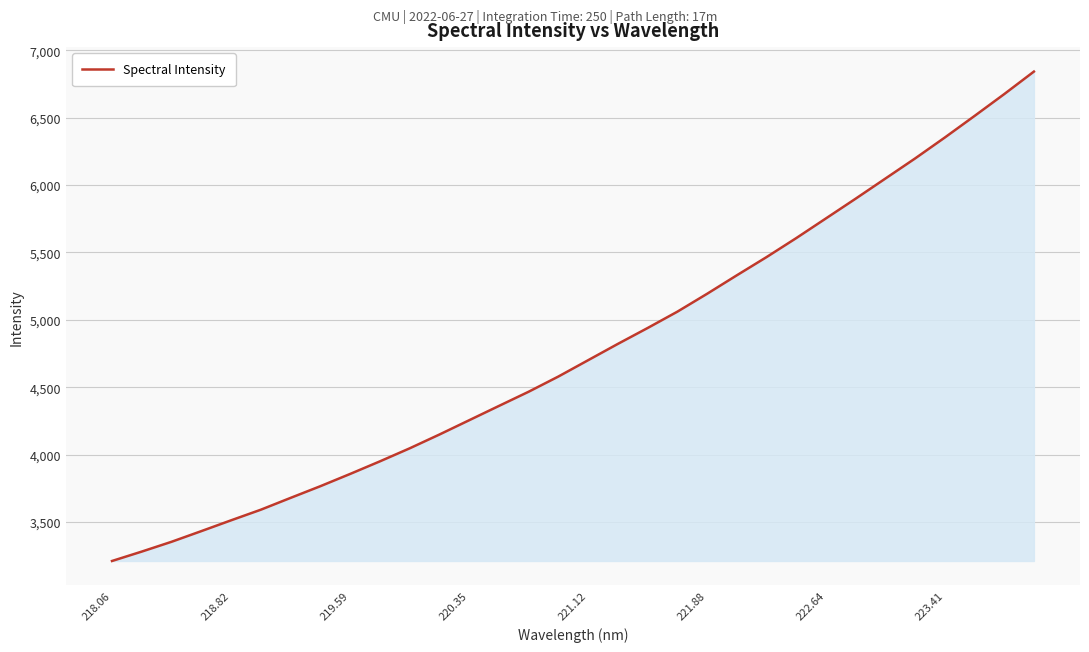

What is the average value?

4777.9